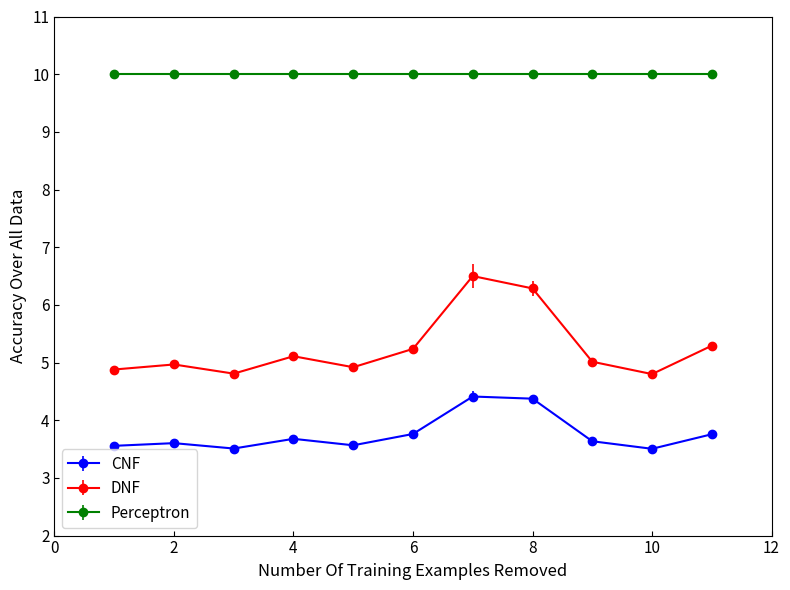

What is the average value of the Perceptron series?

10.0